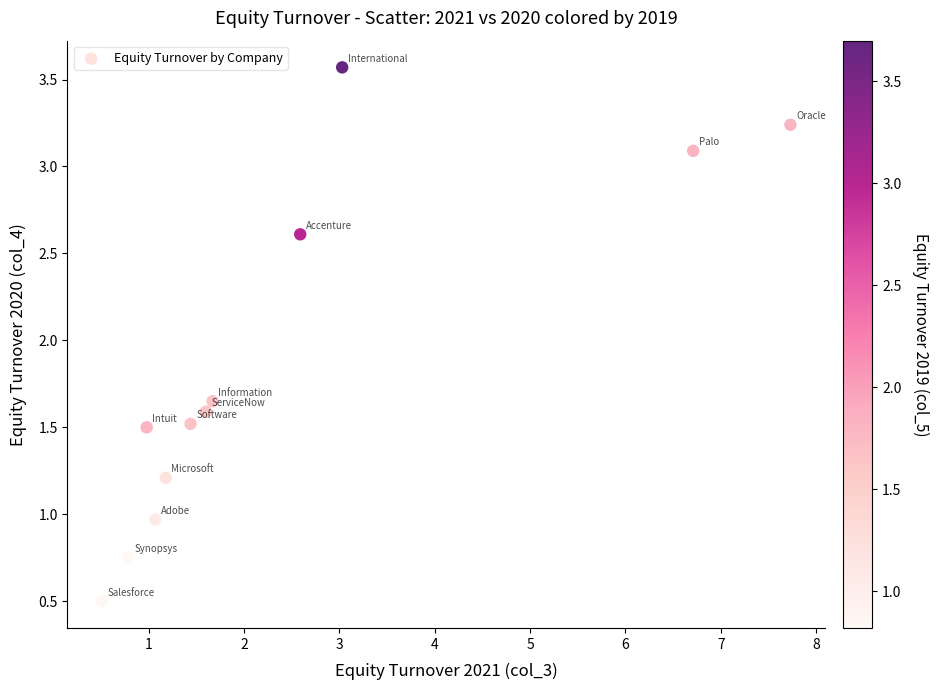

What is the range of Y values (max minus min)?

3.1